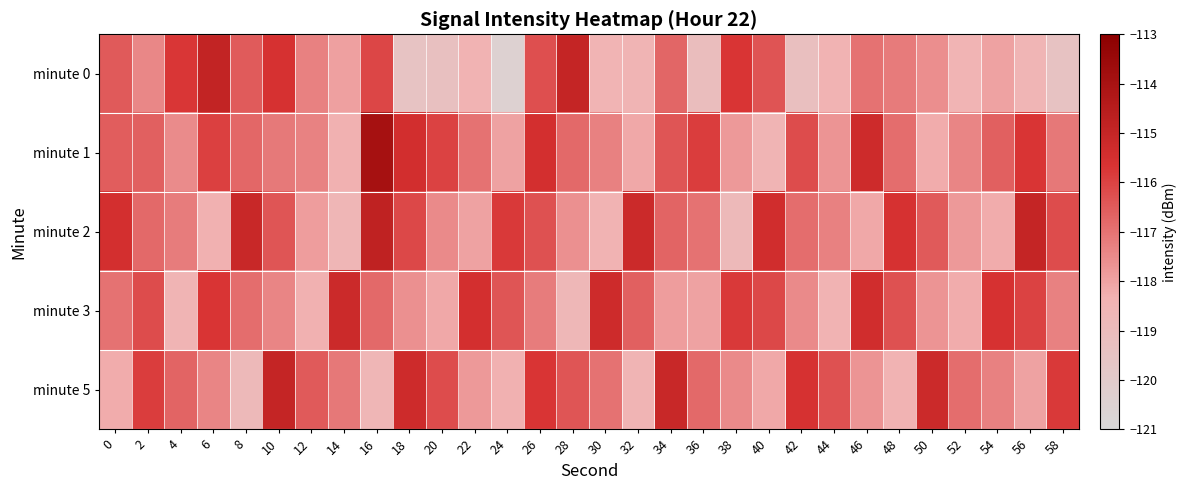

Which category has the lowest value across all series?

24